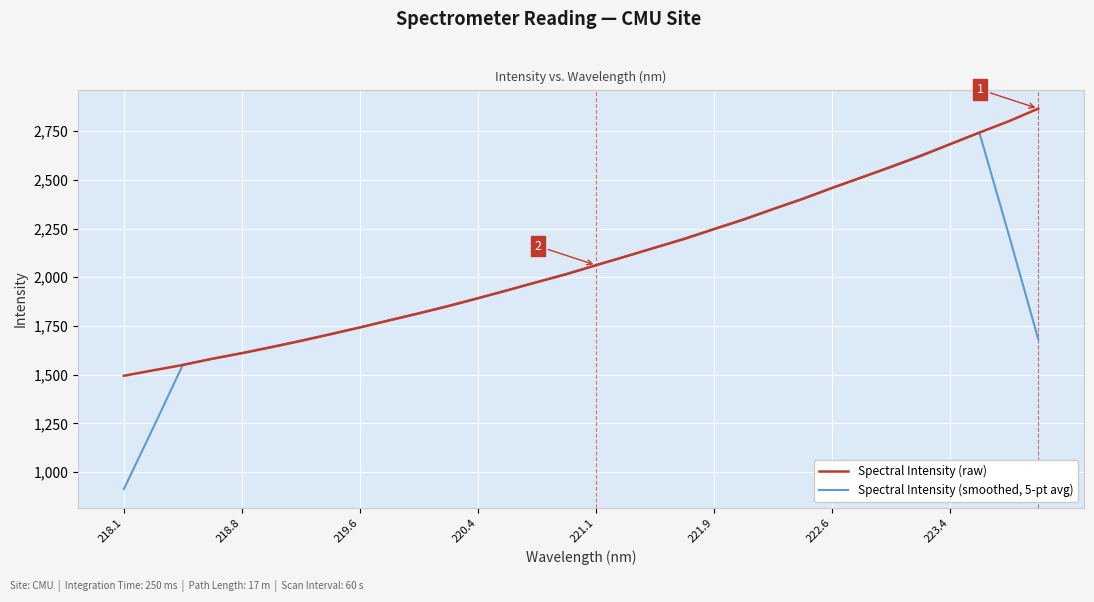

List the series in order of their overall mean, highest first.

Spectral Intensity (raw), Spectral Intensity (smoothed, 5-pt avg)